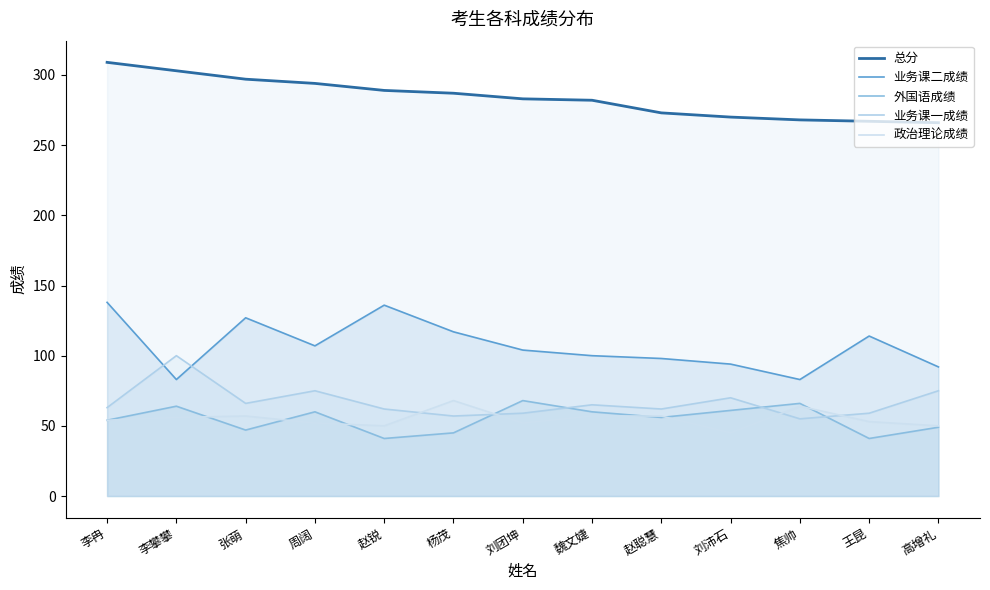

What is the difference between the second highest and minimum values in the 业务课二成绩 series?

53